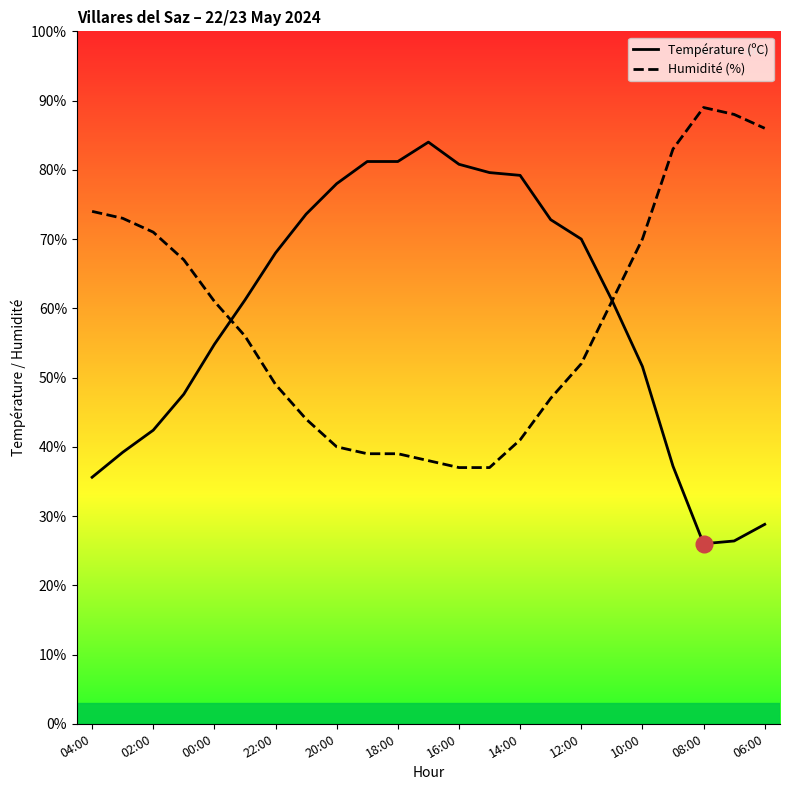

What is the sum of all Température (ºC) values?

1360.4